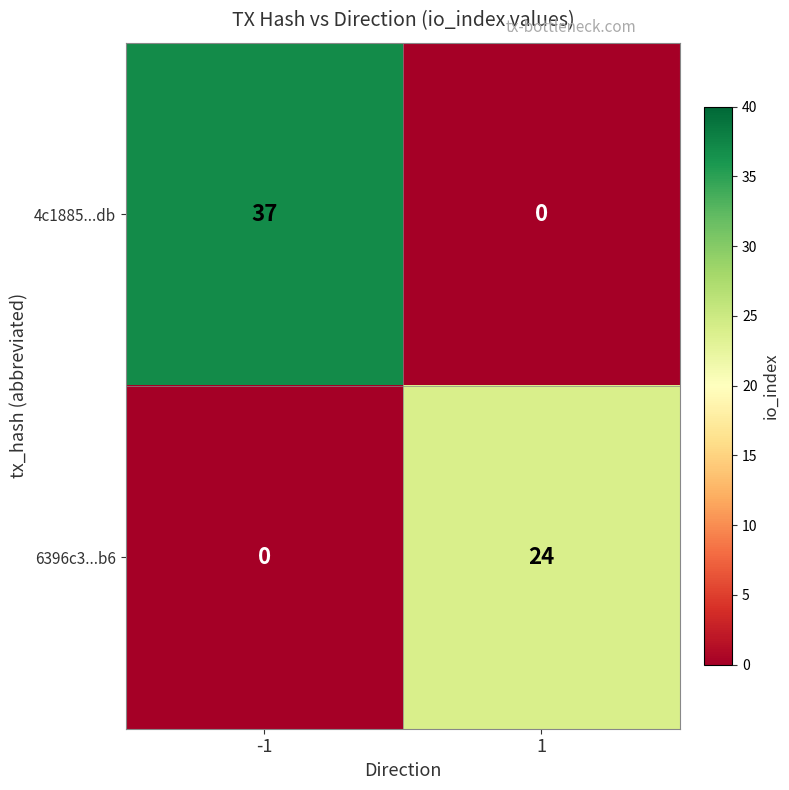

What is the difference between the maximum and minimum values in the 6396c3...b6 series?

24